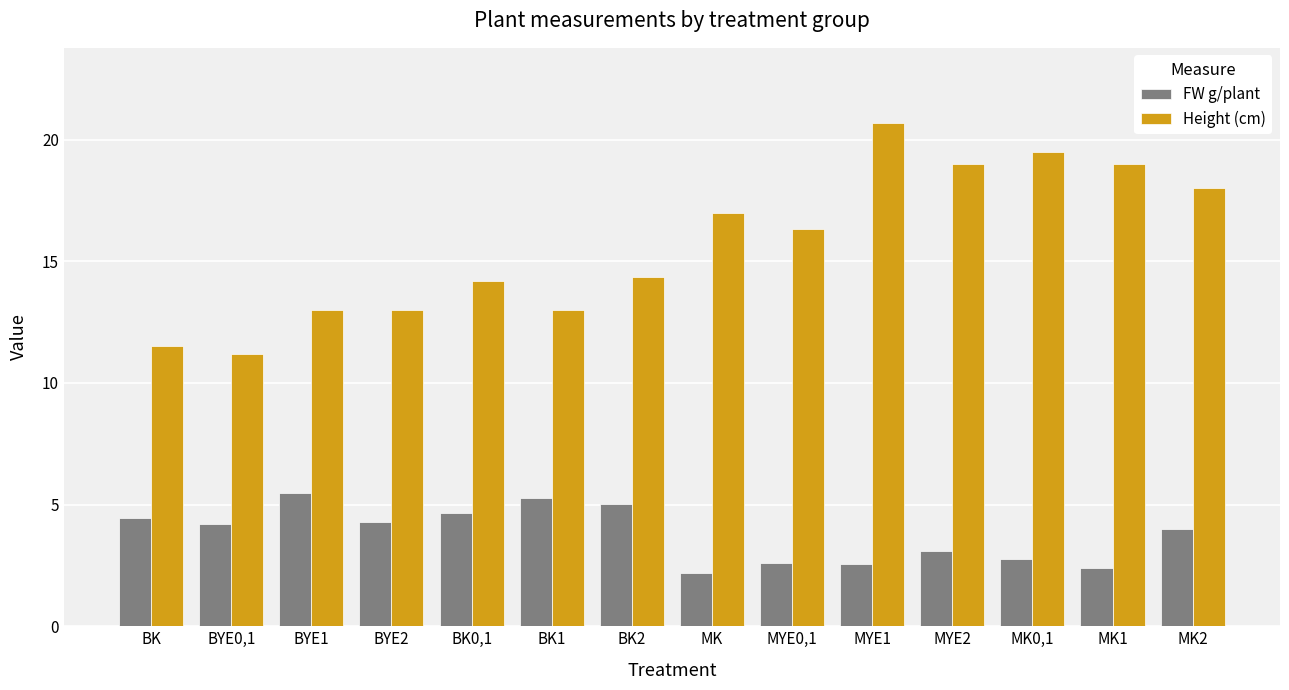

How many values in the Height (cm) series are below 16?

7